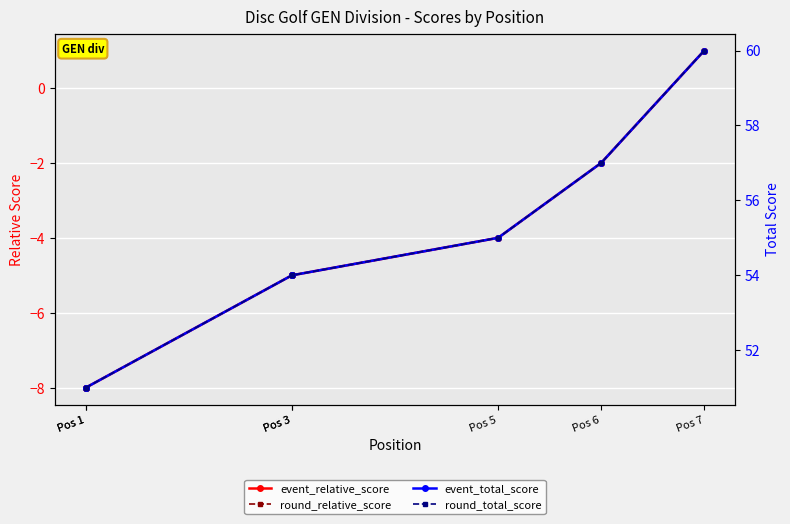

True or false: round_total_score and event_relative_score intersect in this chart.

False